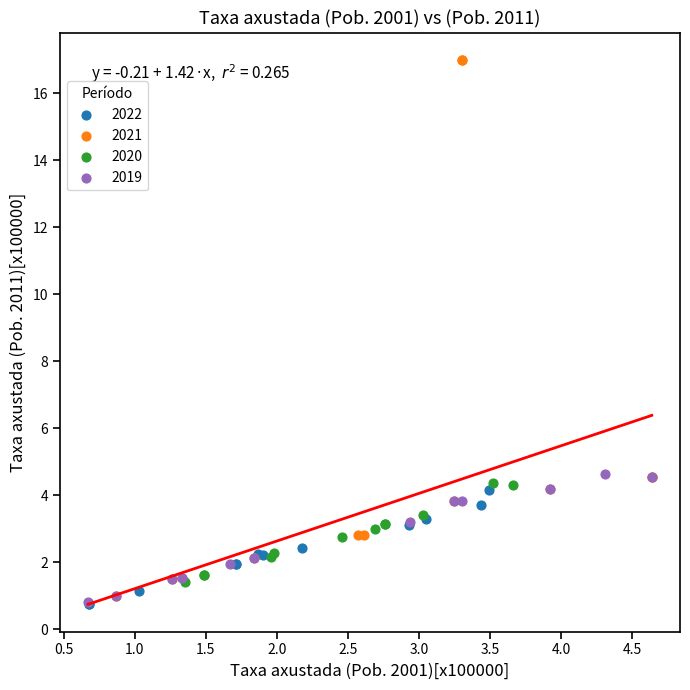

Which series reaches the maximum Y coordinate?

2021